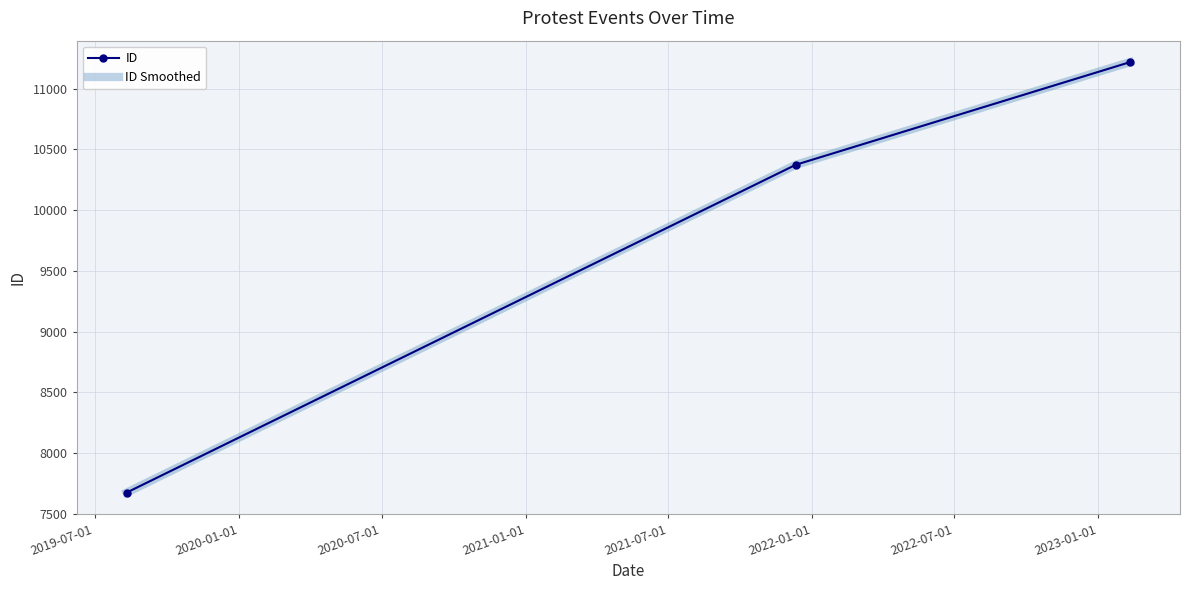

What is the minimum value for ID Smoothed?

7674